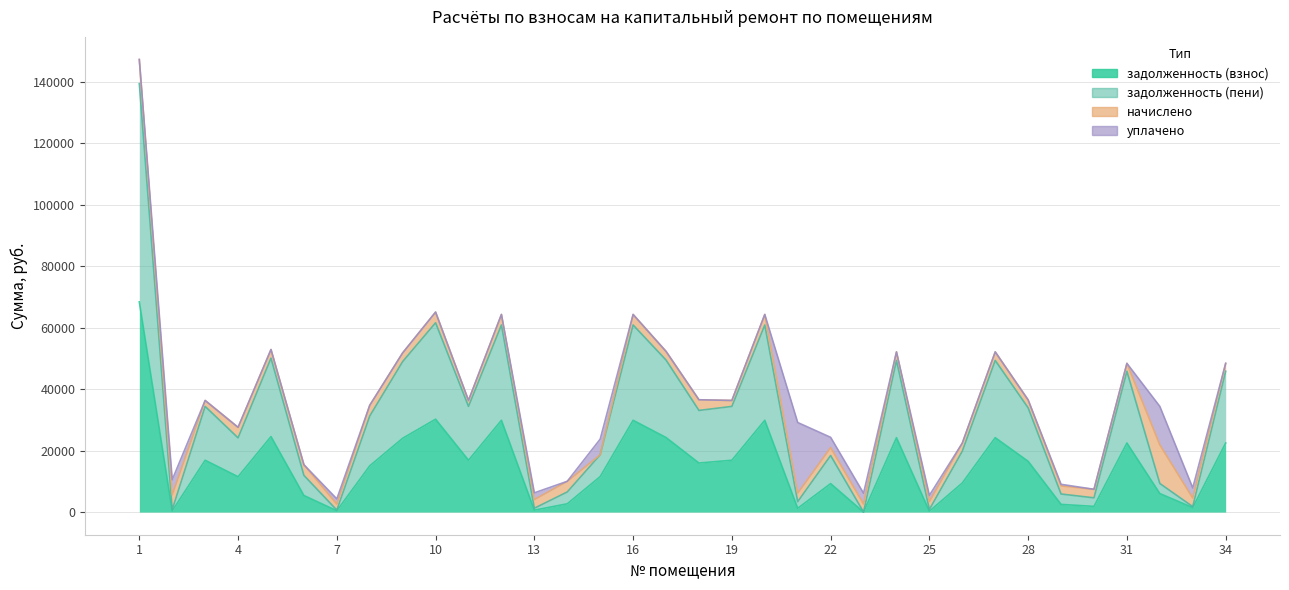

What is the highest value of the задолженность (пени) series?

139468.5